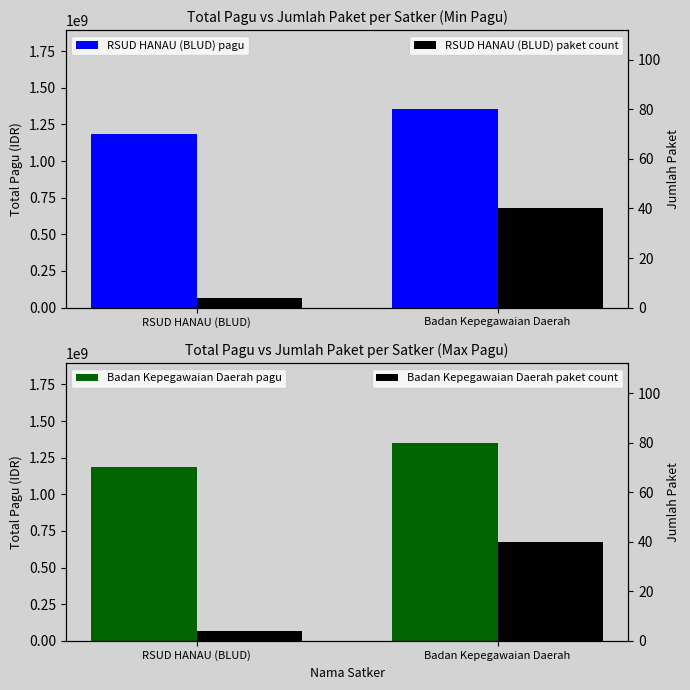

What is the sum of all Total Pagu (IDR) values?

2539046897